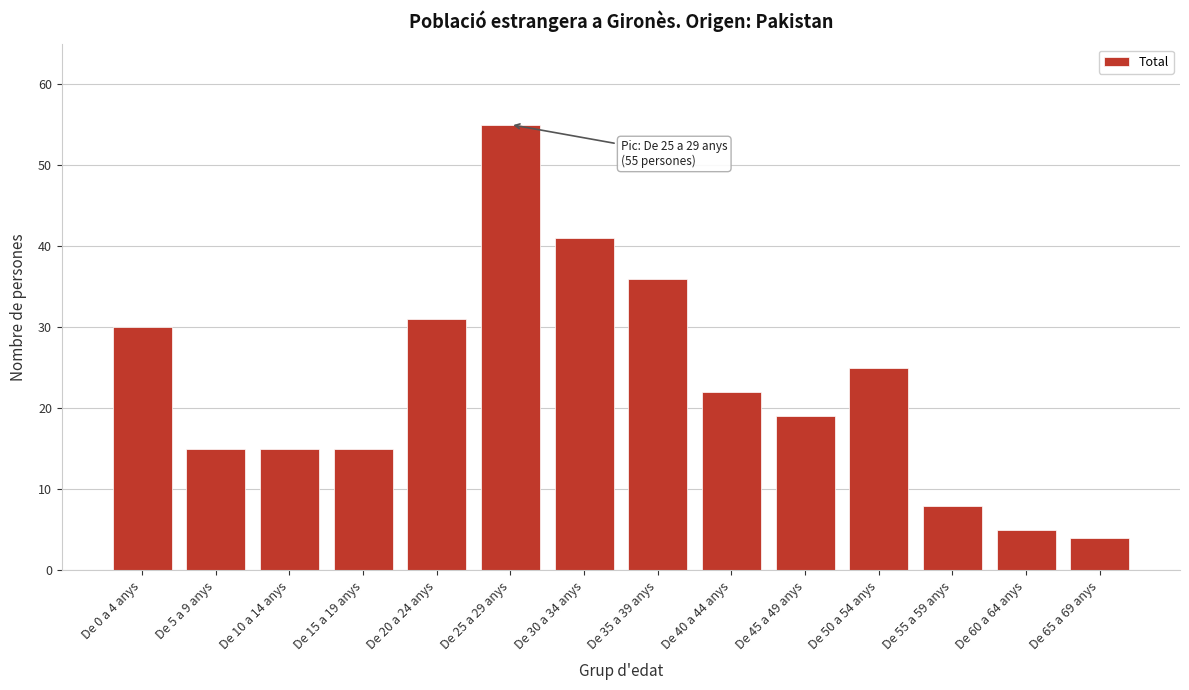

Reading left to right, extract all data points from this chart.

De 0 a 4 anys=30	De 5 a 9 anys=15	De 10 a 14 anys=15	De 15 a 19 anys=15	De 20 a 24 anys=31	De 25 a 29 anys=55	De 30 a 34 anys=41	De 35 a 39 anys=36	De 40 a 44 anys=22	De 45 a 49 anys=19	De 50 a 54 anys=25	De 55 a 59 anys=8	De 60 a 64 anys=5	De 65 a 69 anys=4